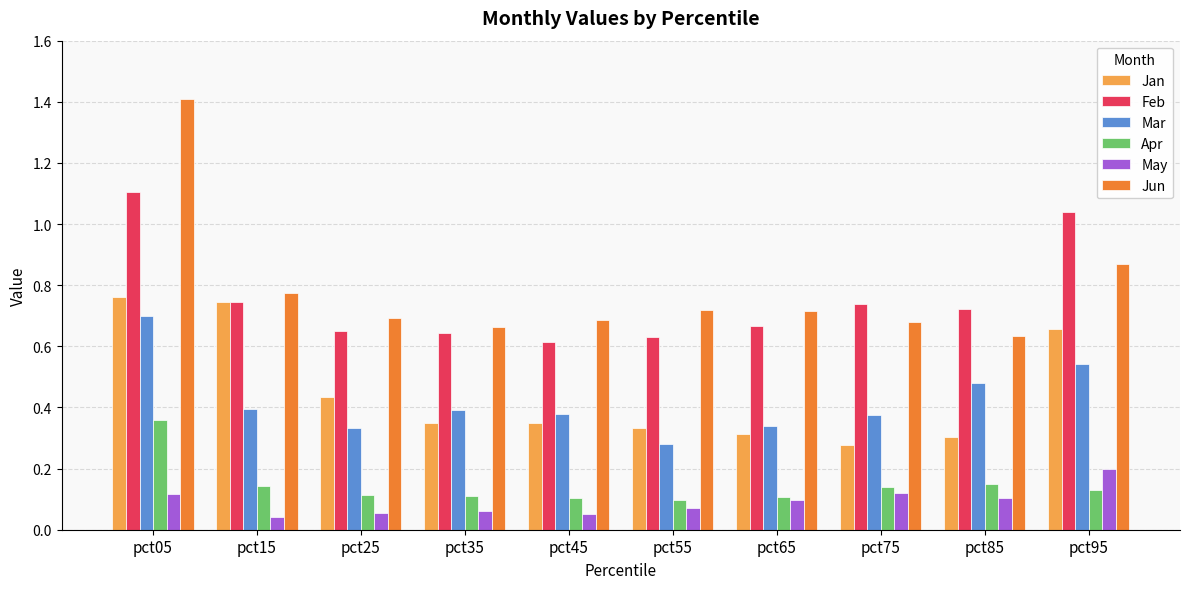

How many bars are there in each group?

6